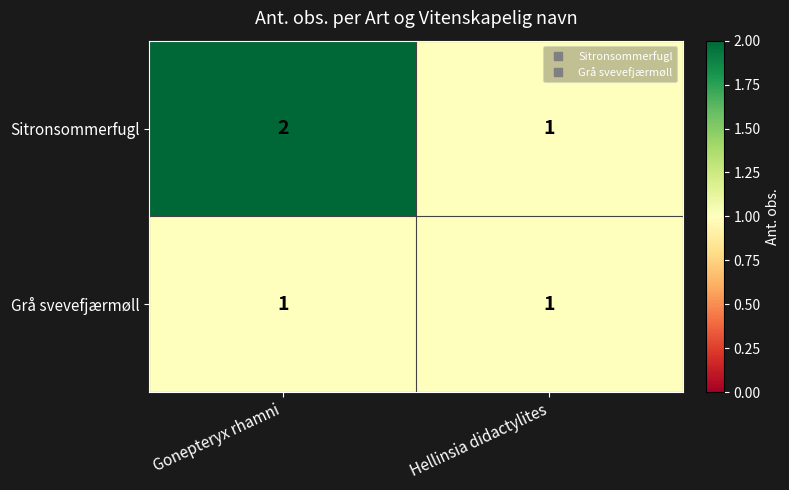

Which series has the largest total across all categories?

Sitronsommerfugl